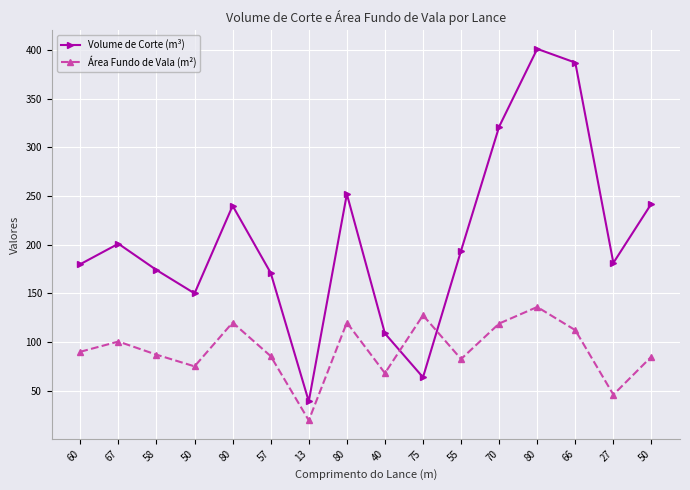

List the series in order of their peak value, lowest first.

Área Fundo de Vala (m²), Volume de Corte (m³)